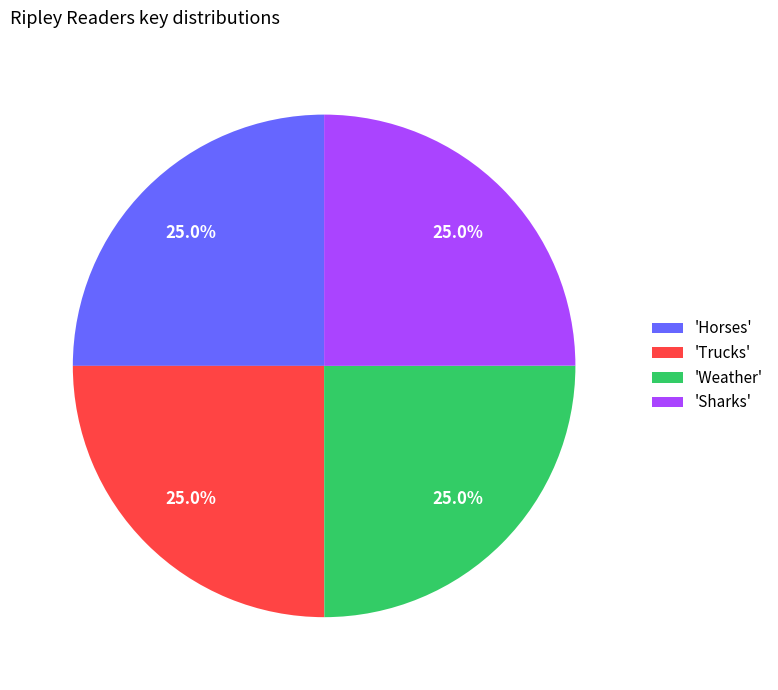

Is there a majority slice in this chart?

No